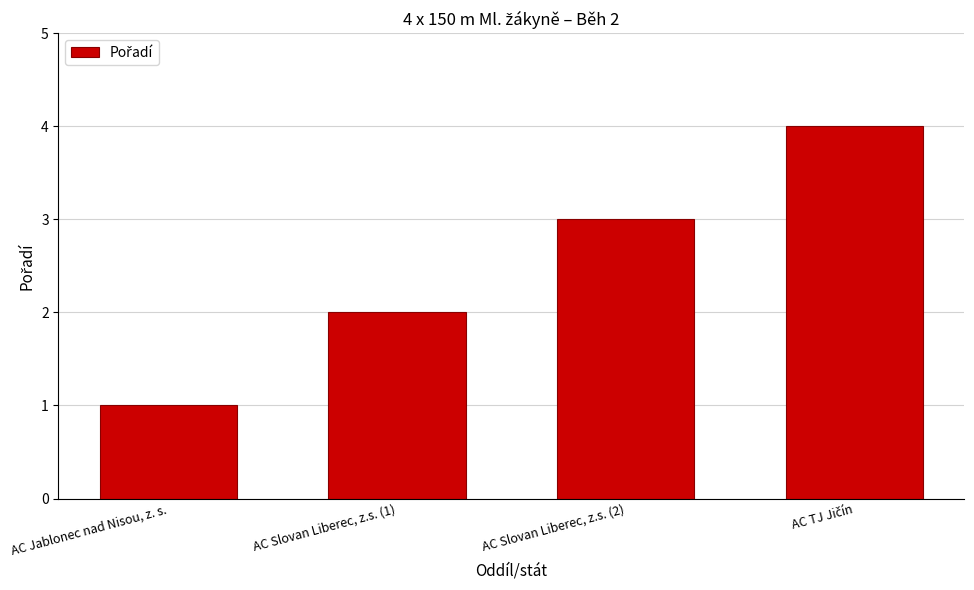

Reading right to left, extract all data points from this chart.

4	3	2	1